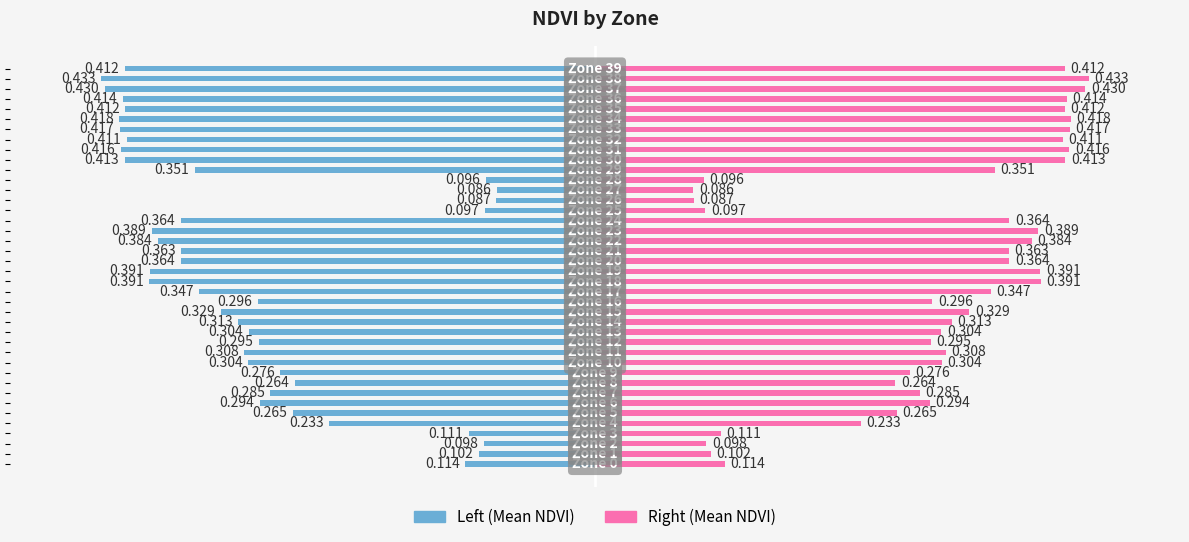

The Mean NDVI (left) series shows -0.4 at 20. True or false?

True